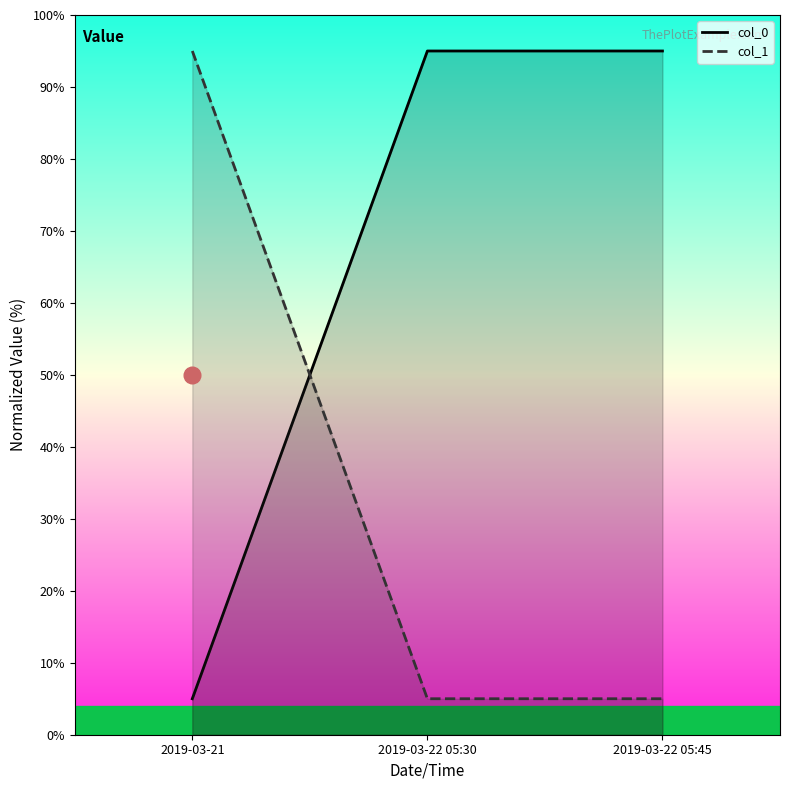

What is the value of the col_0 point at the 1st from the left?

5.0